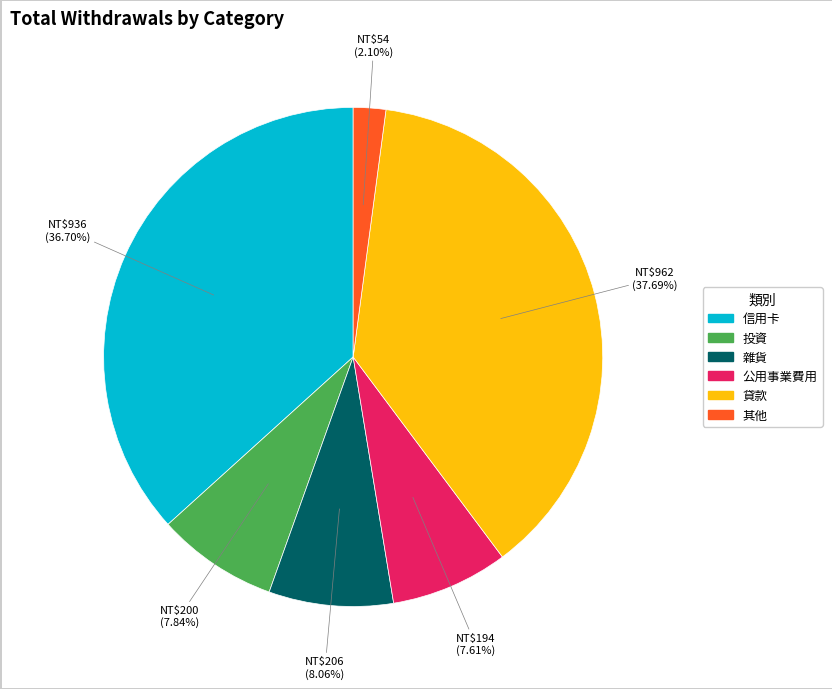

What percentage is the 信用卡 slice, to the nearest percent?

37%